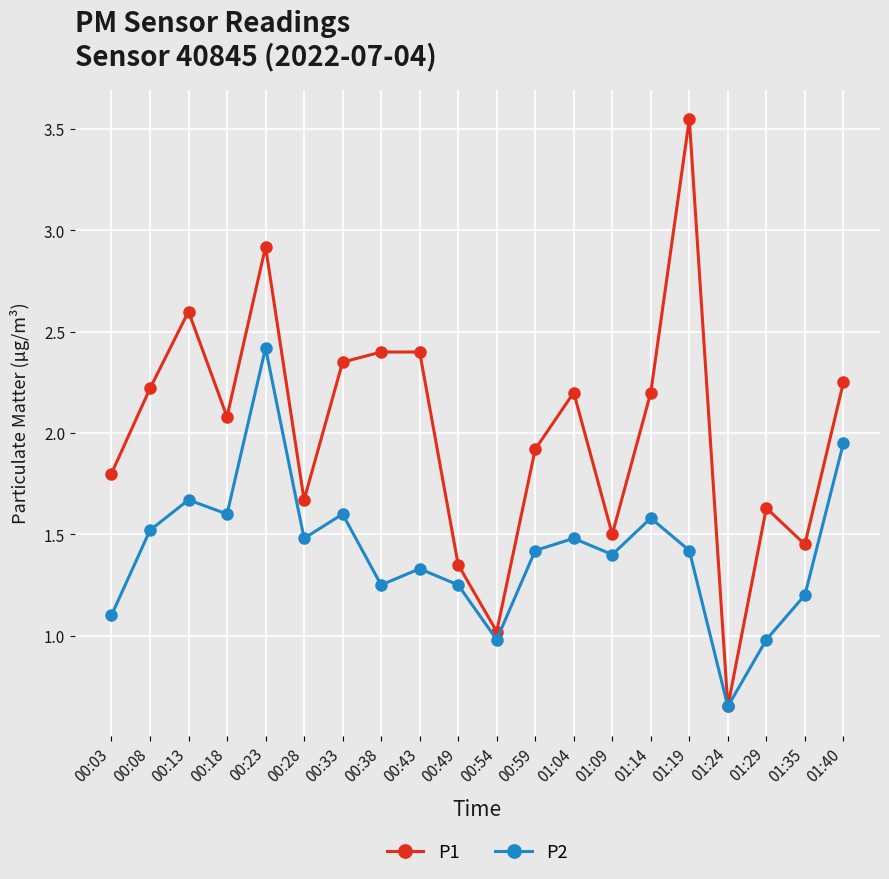

Which series has the widest spread of values?

P1